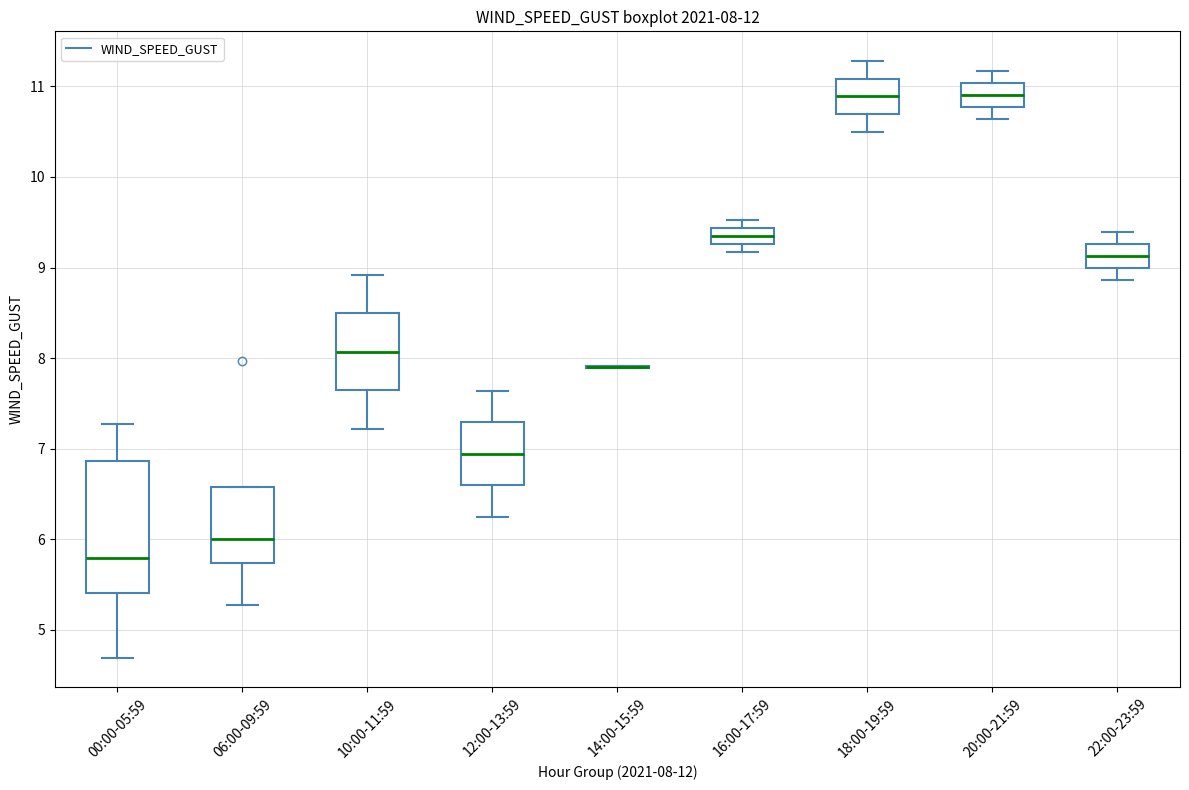

Comparing the boxes themselves (not the whiskers), which one is the tallest?

00:00-05:59